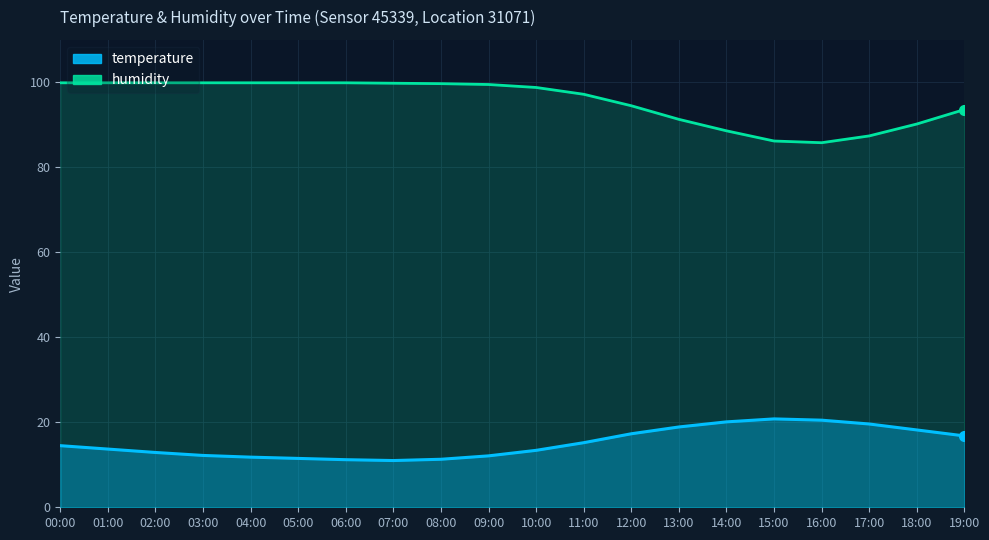

List the series in order of their overall mean, highest first.

humidity, temperature